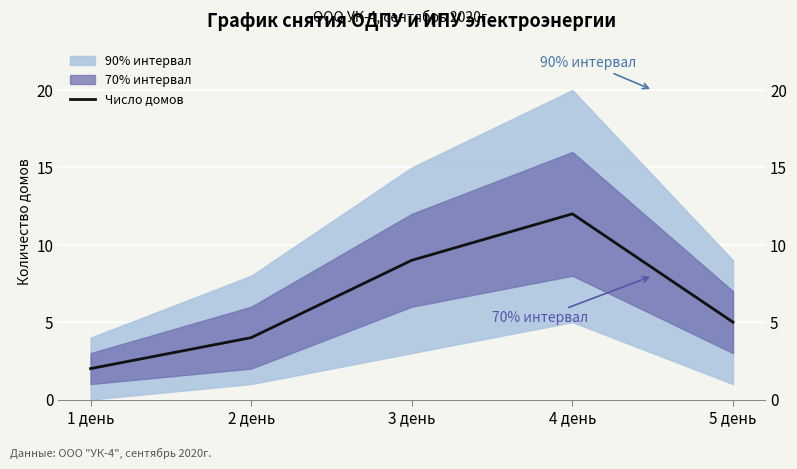

Reading left to right, list all the values displayed in this chart.

1 день=2	2 день=4	3 день=9	4 день=12	5 день=5